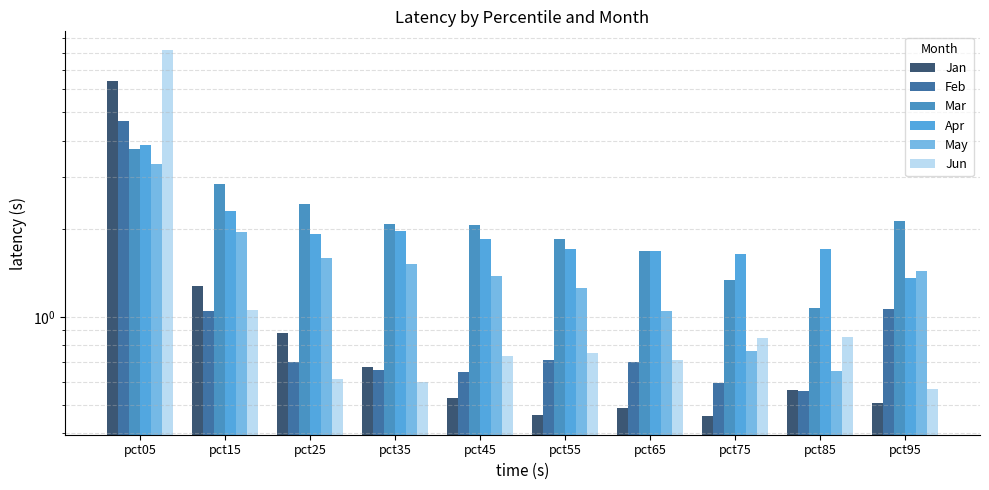

How many data points in Mar are above 2?

6